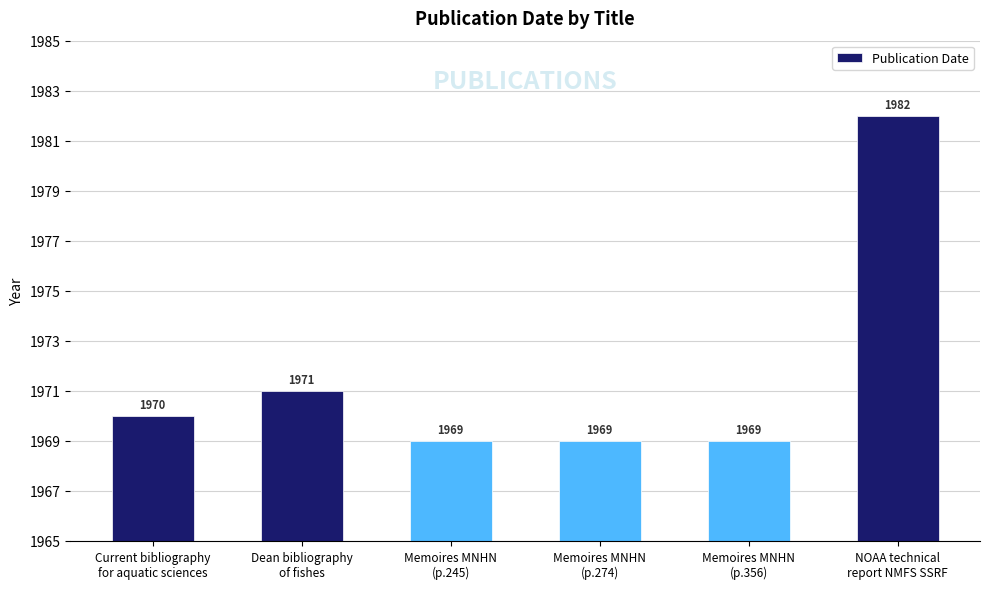

Reading left to right, transcribe all the data shown in this chart.

Current bibliography
for aquatic sciences=1970	Dean bibliography
of fishes=1971	Memoires MNHN
(p.245)=1969	Memoires MNHN
(p.274)=1969	Memoires MNHN
(p.356)=1969	NOAA technical
report NMFS SSRF=1982